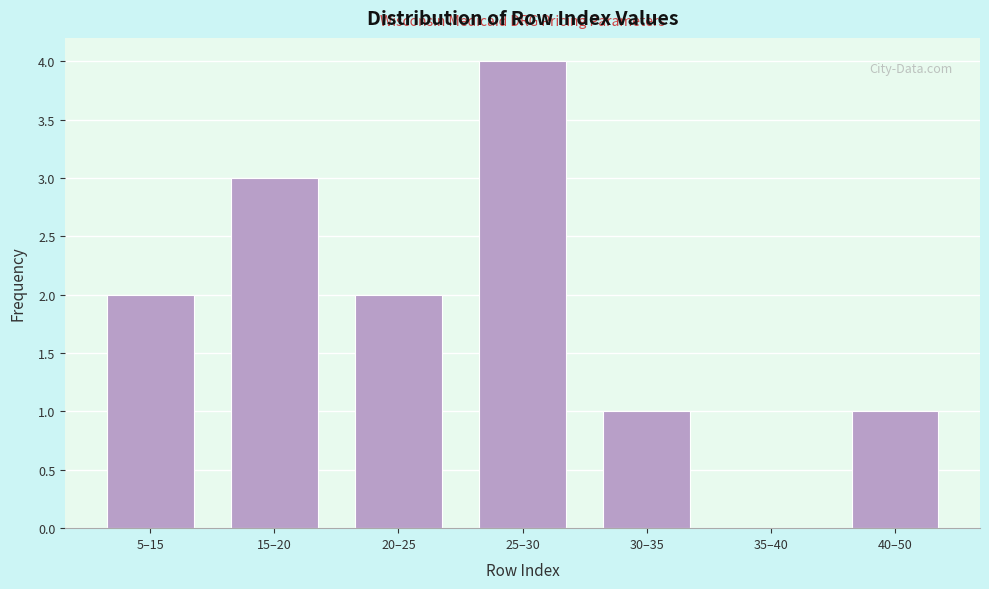

Reading left to right, extract all data points from this chart.

5–15=2	15–20=3	20–25=2	25–30=4	30–35=1	35–40=0	40–50=1